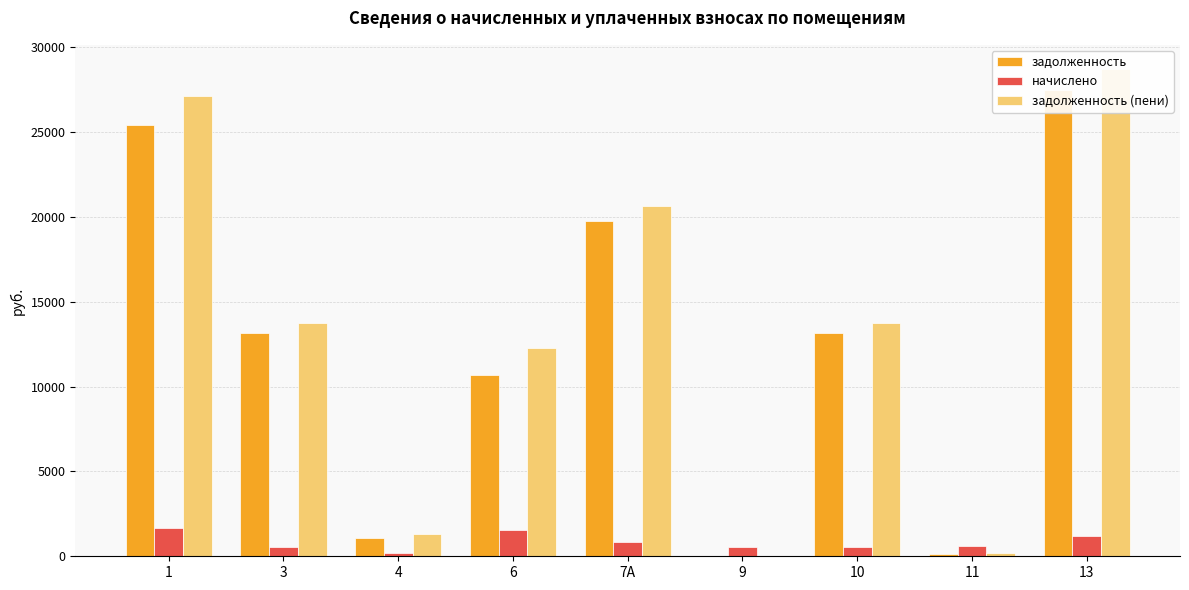

Are the bars grouped side by side (vs. stacked)?

Yes